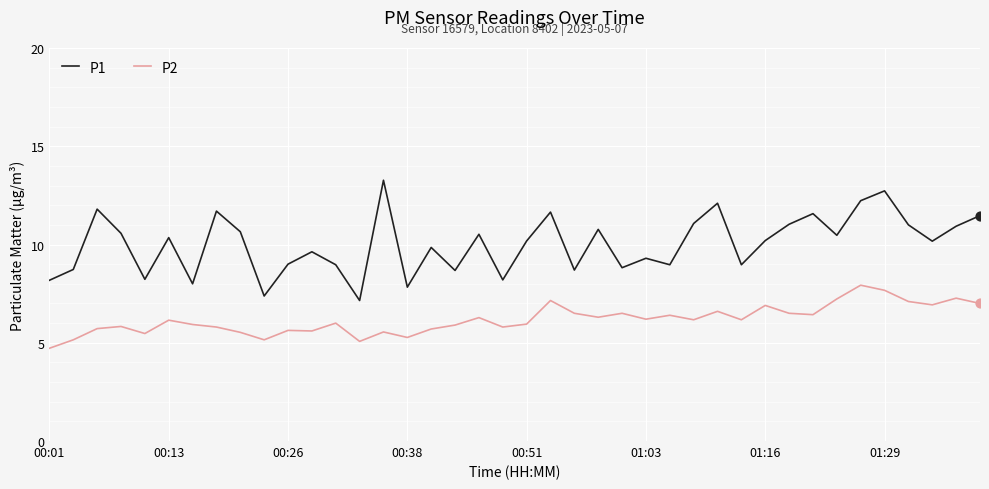

What are all the series names shown in the legend?

P1, P2